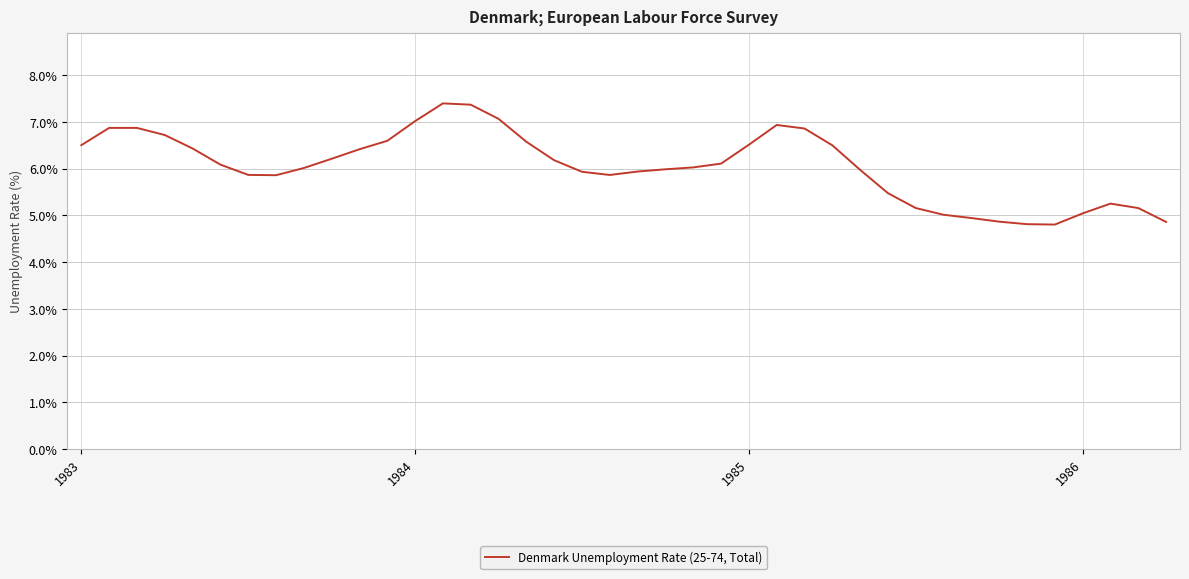

What is the smallest value displayed?

4.8